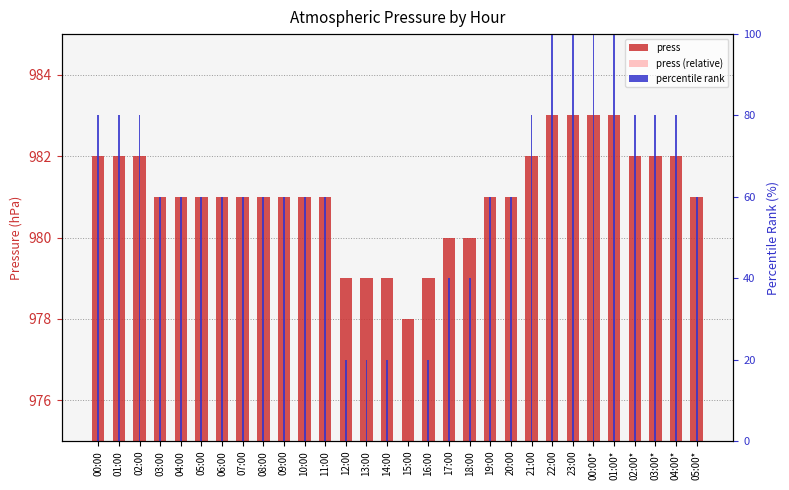

What is the value of the press bar at the 15th from the left?

979